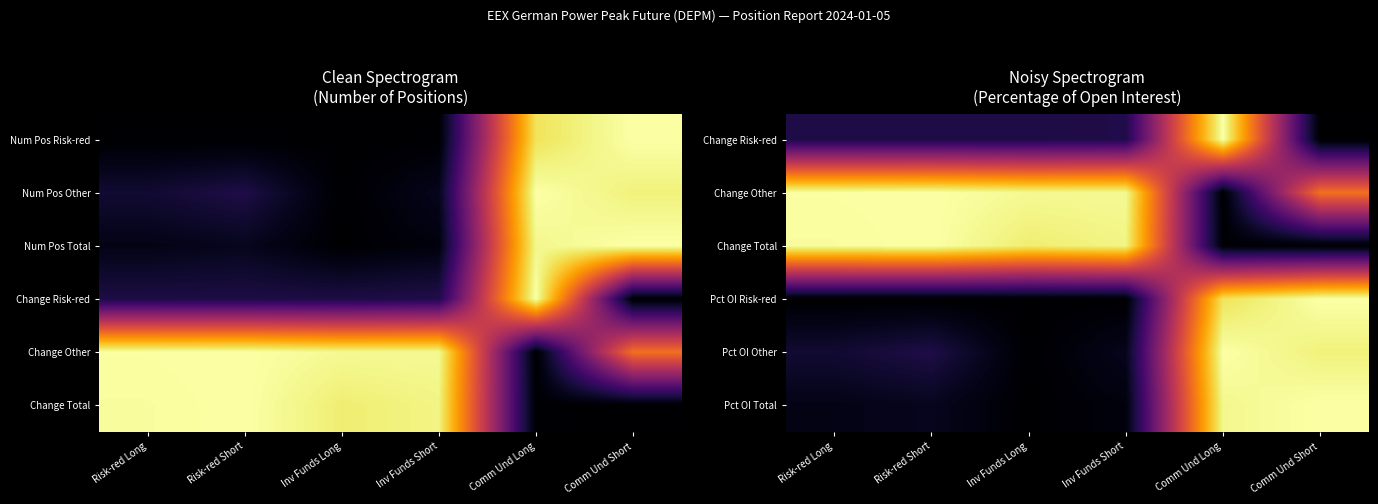

List the labels in order of Change Other value, smallest first.

Comm Und Long, Comm Und Short, Inv Funds Long, Inv Funds Short, Risk-red Long, Risk-red Short